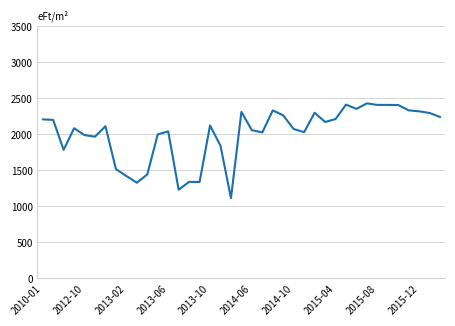

What is the greatest value displayed?

2430